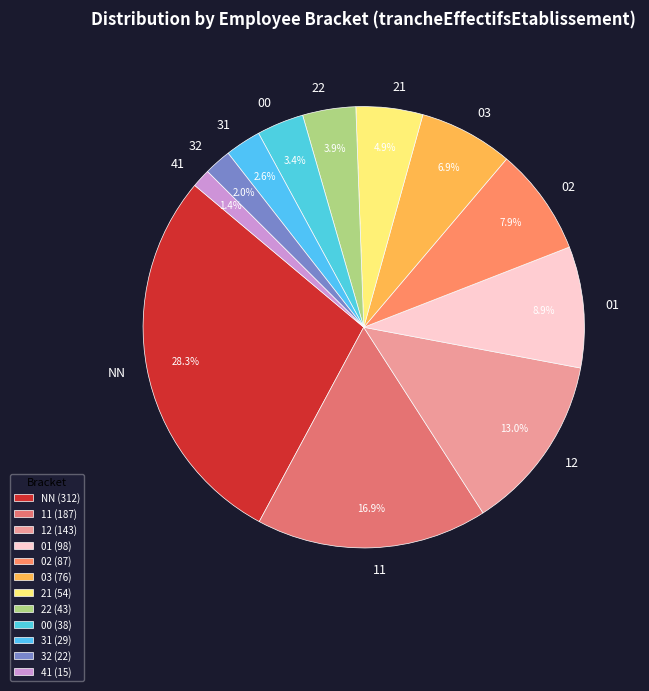

To the nearest percent, what is the difference between the largest and smallest slice percentages?

27%